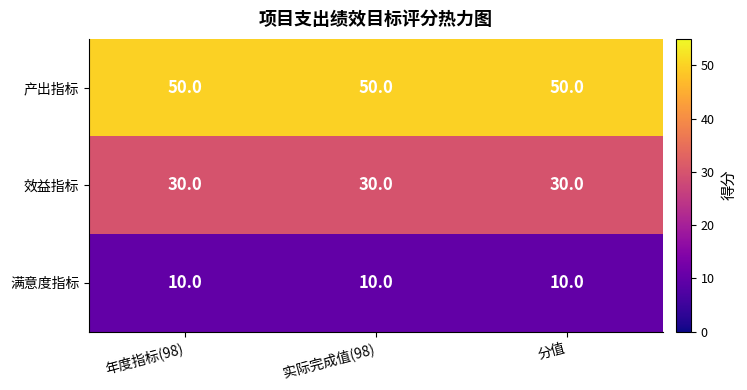

Which series has the largest total across all categories?

产出指标